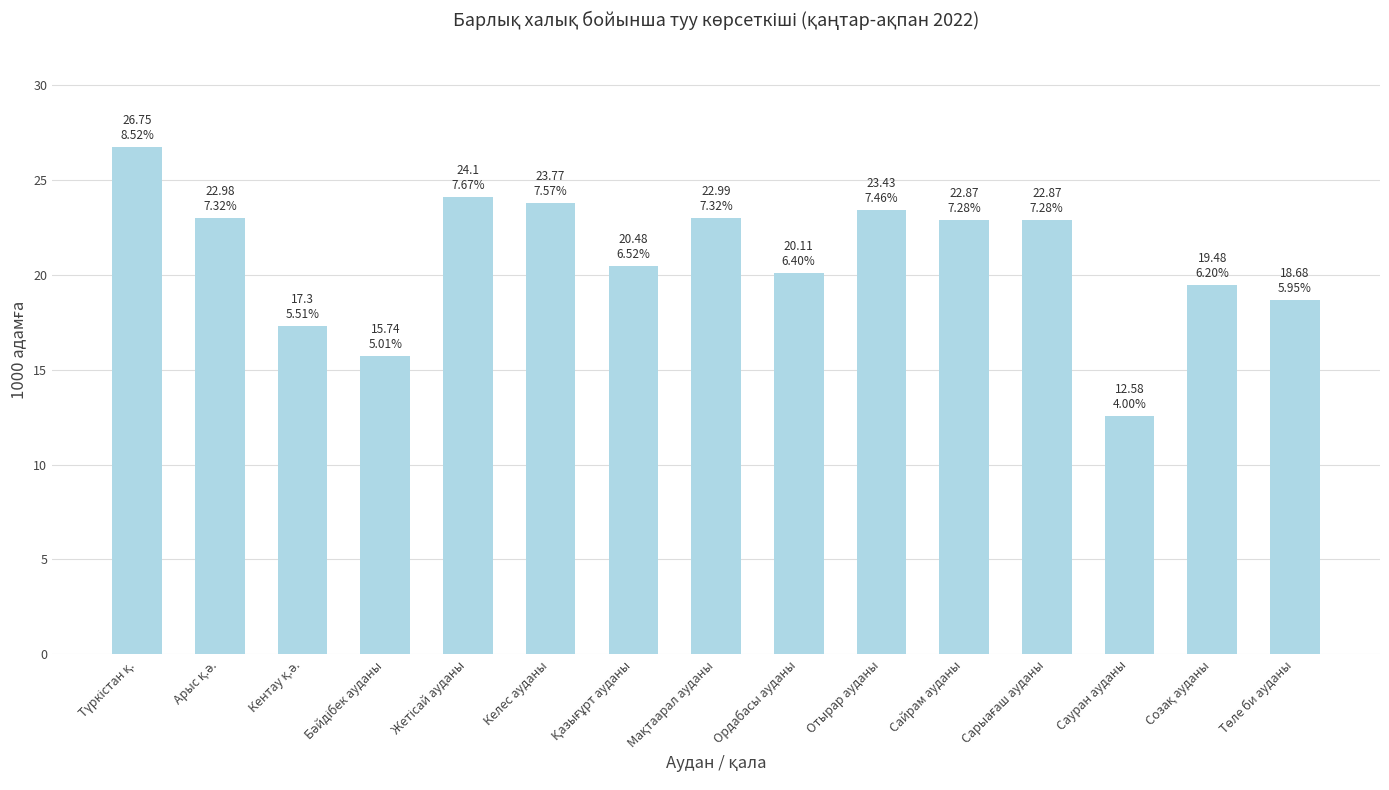

What is the value of the 8th bar from the left?

23.0